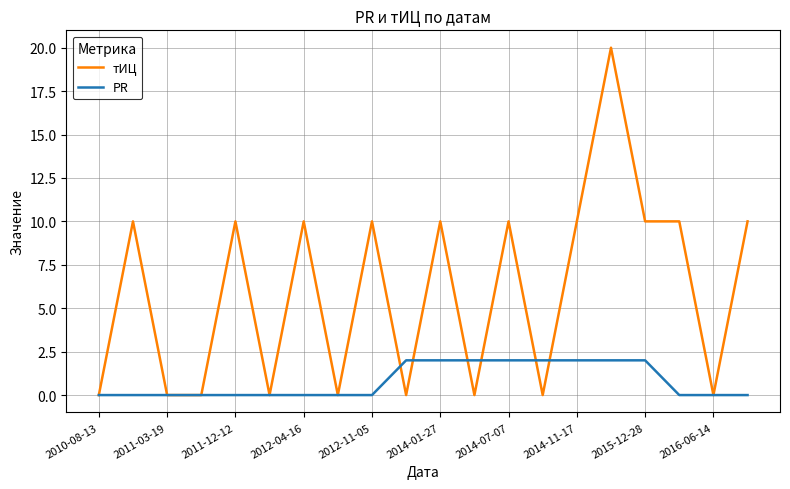

Which series has the widest spread of values?

тИЦ